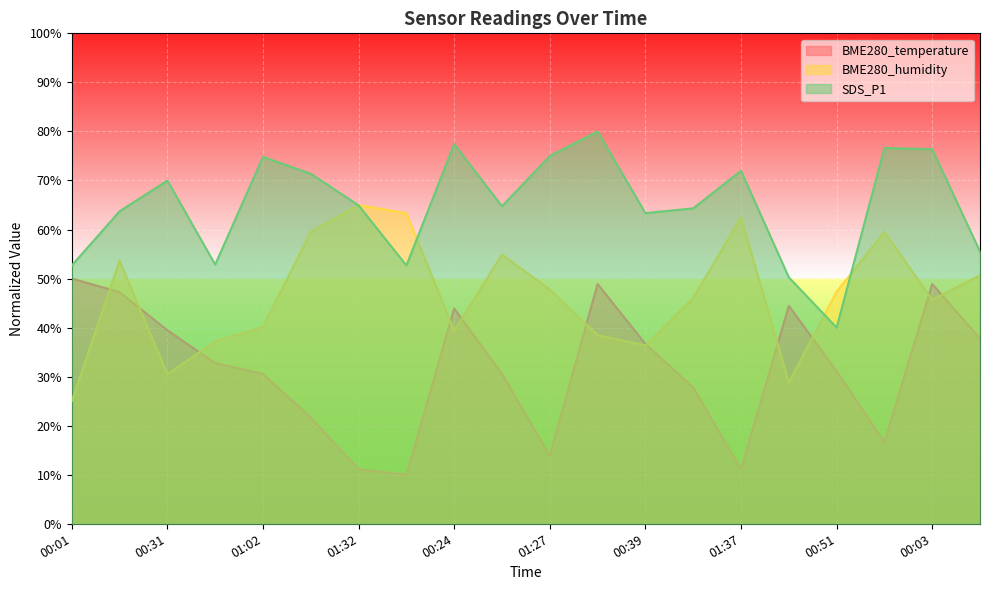

What is the difference between the maximum and minimum values in the SDS_P1 series?

40.0